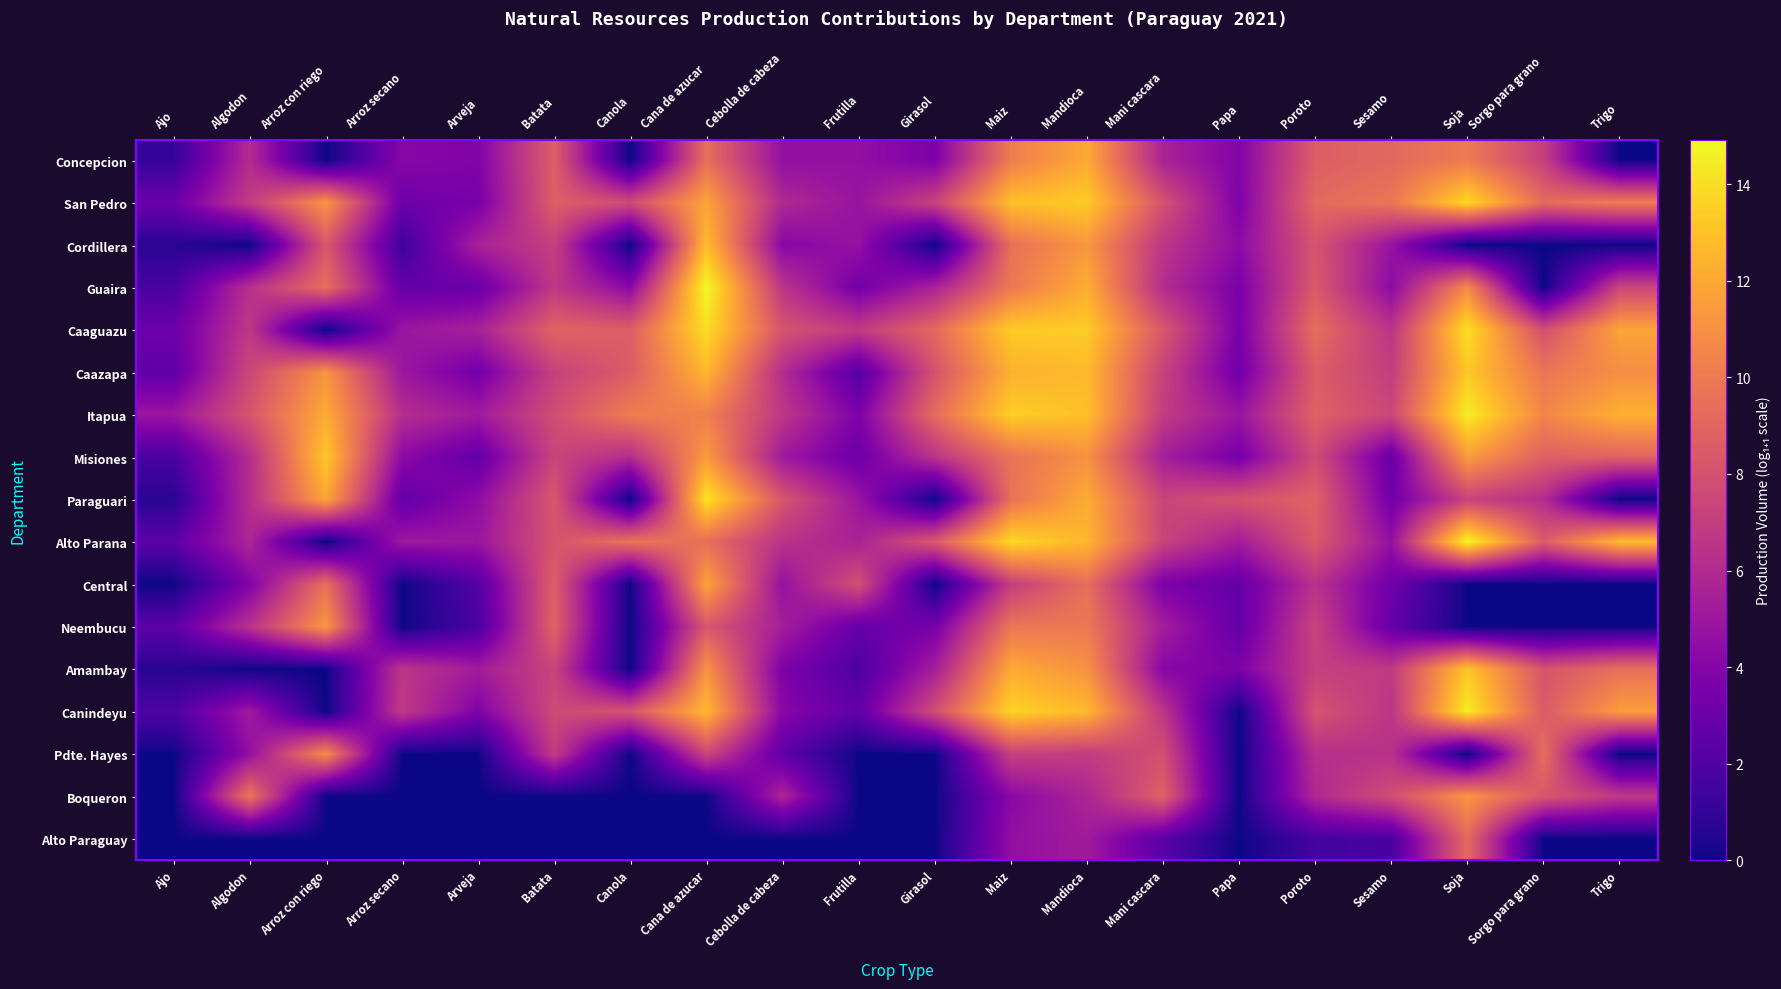

How many categories are shown in the chart?

20